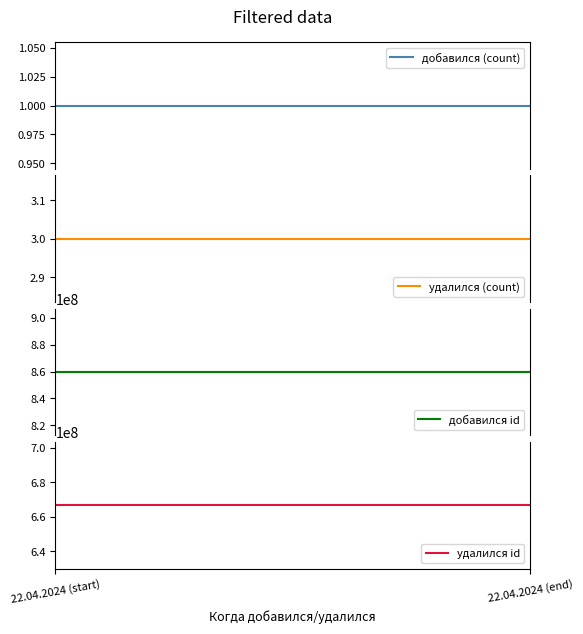

True or false: удалился id has a value of 997782387 at 22.04.2024 (start).

False